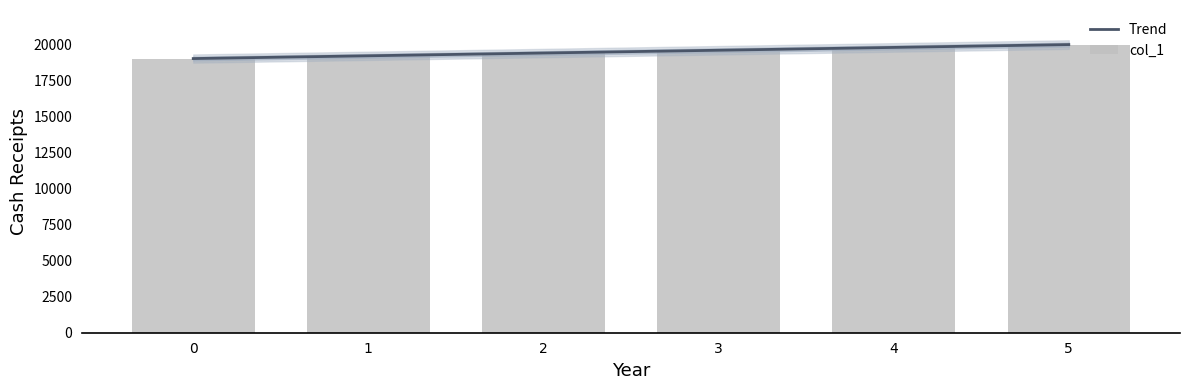

What is the difference between the values at 2 and 3?

193.8